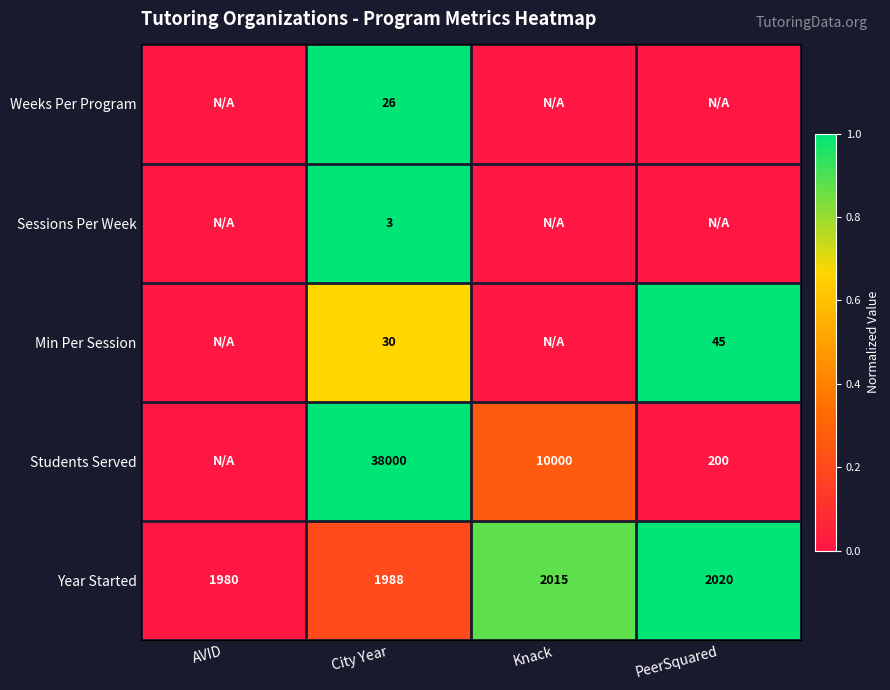

What is the total value across all series at City Year?

40047